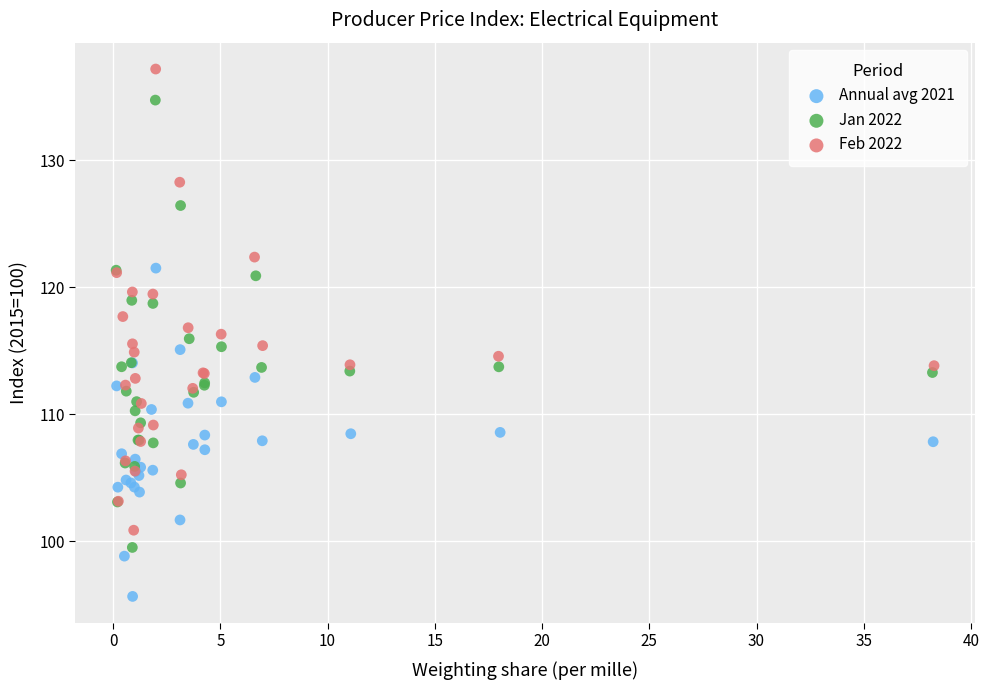

Which series reaches the minimum Y coordinate?

Annual avg 2021